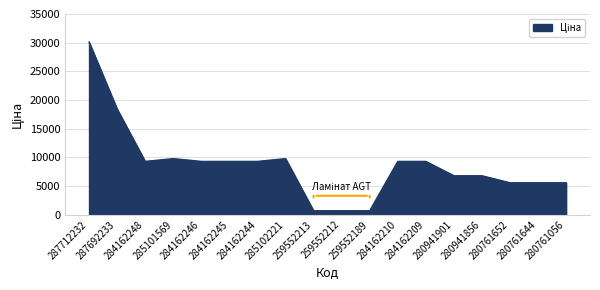

What is the greatest value displayed?

30102.8